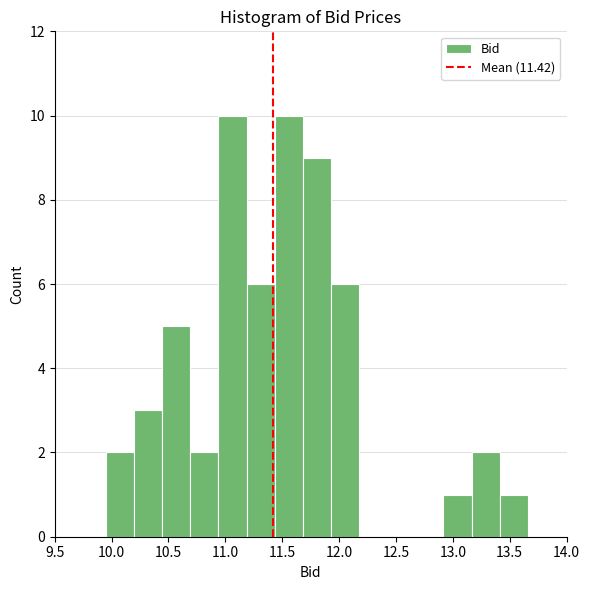

What is the height of the bar covering 10.45 to 10.70 on the x-axis? Neither the bar edges nor the heights are printed on the chart, so give them approximately, as read against the axes.

5